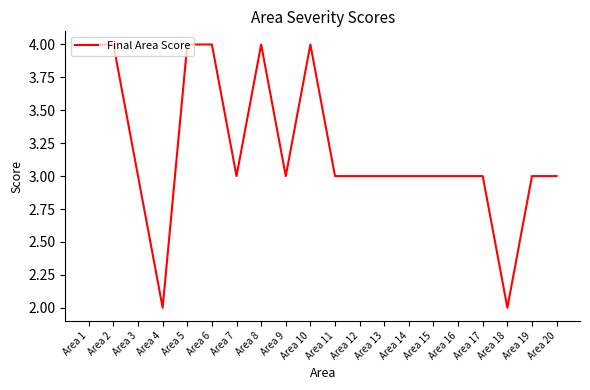

What is the approximate value at Area 17?

3